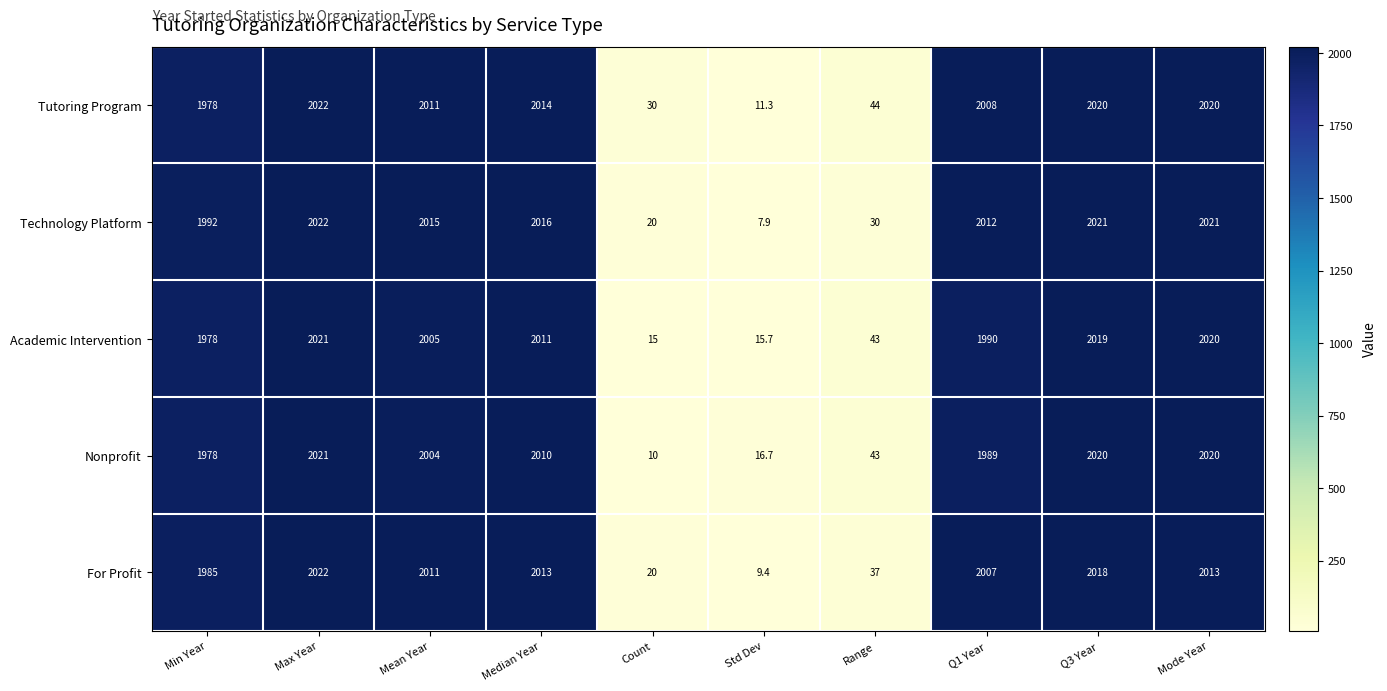

True or false: For Profit has a value of 2018.0 at Q3 Year.

True